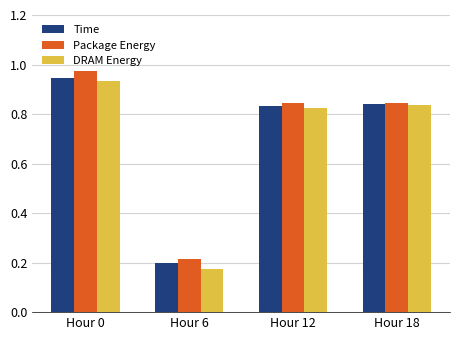

Which category has the lowest value in the DRAM Energy series?

Hour 6